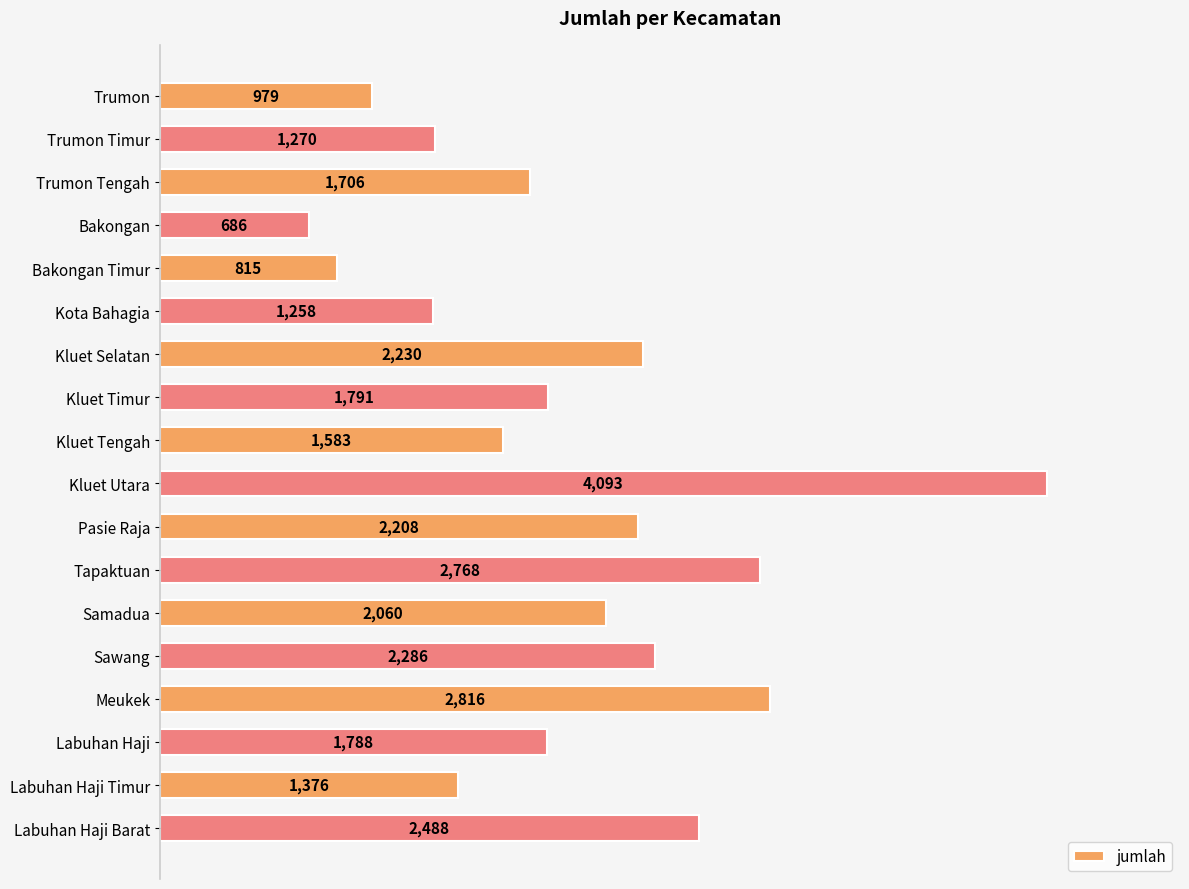

Reading top to bottom, what are all the values shown in this chart?

979	1270	1706	686	815	1258	2230	1791	1583	4093	2208	2768	2060	2286	2816	1788	1376	2488